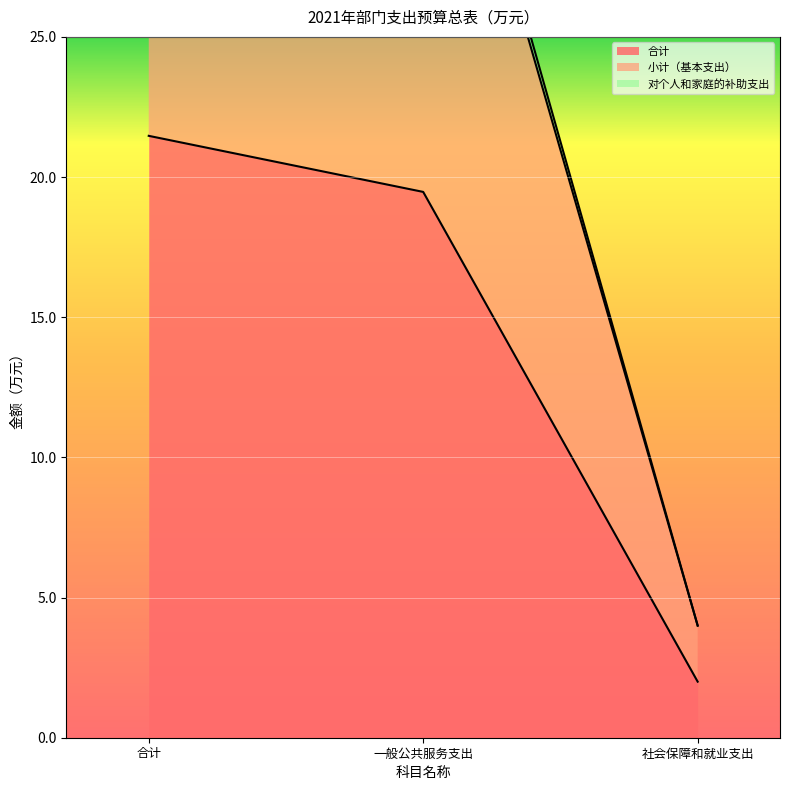

What is the difference between the maximum and minimum values in the 小计（基本支出） series?

37.9